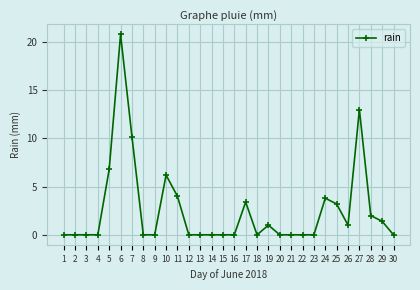

The chart shows a value of 14.3 at 14. True or false?

False